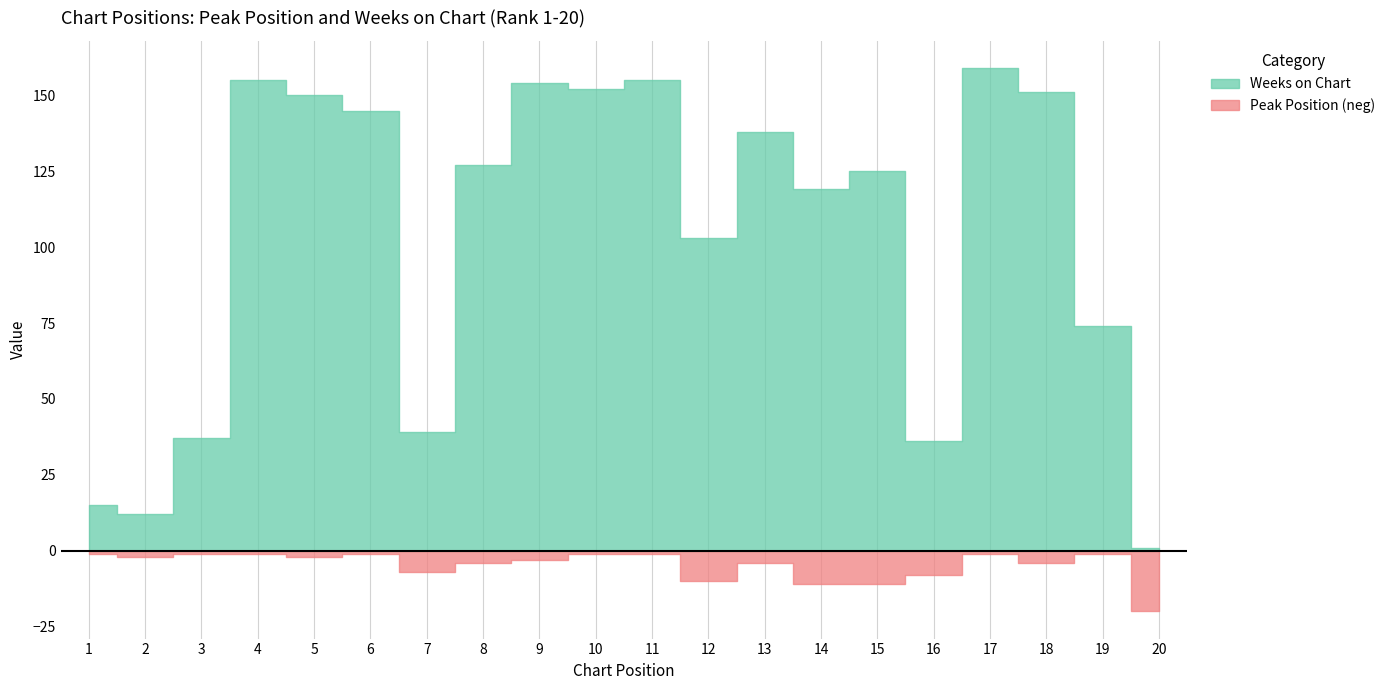

Where is Weeks on Chart nearest to the value 80?

19